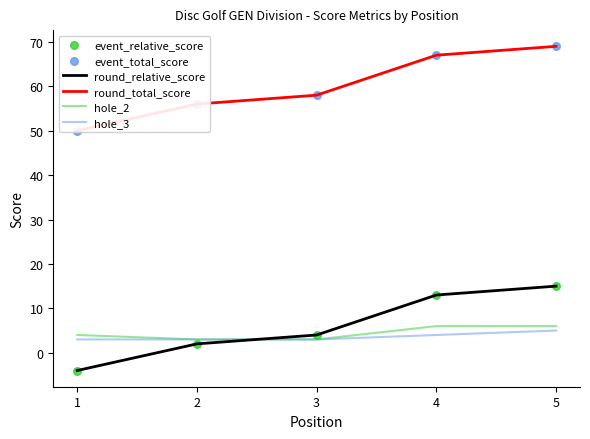

At which category is the sum across all series the highest?

5